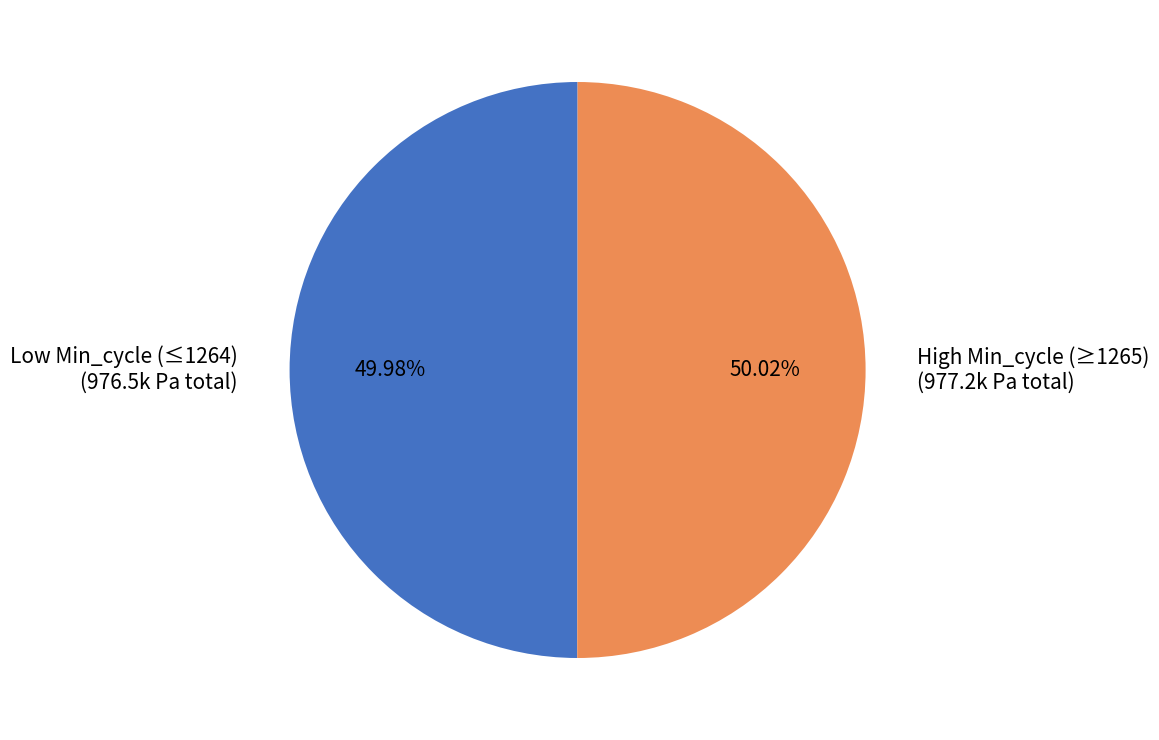

Approximately how many times larger is the value at High Min_cycle (≥1265) compared to Low Min_cycle (≤1264)?

1.0